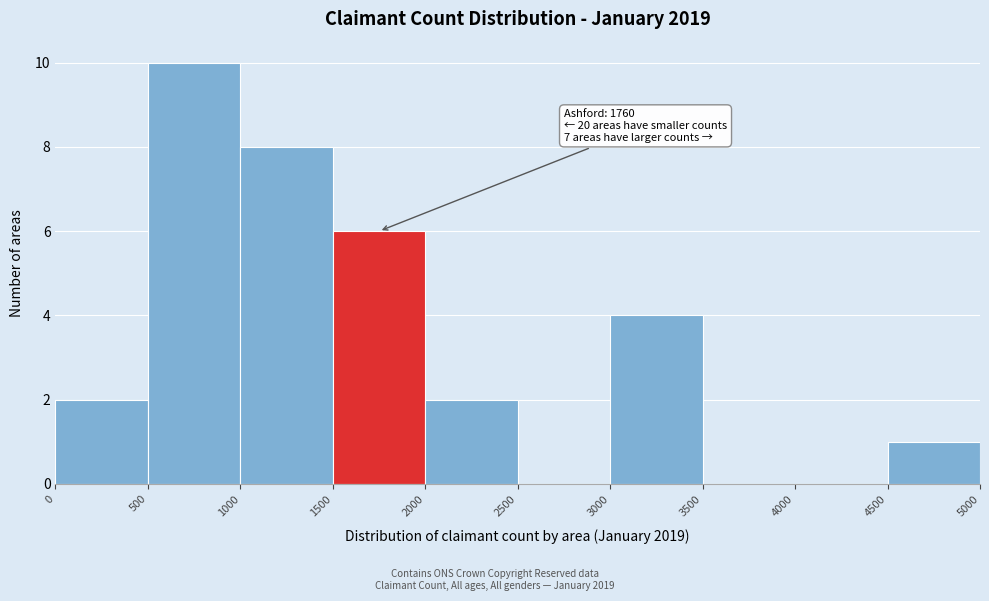

Which range on the x-axis has the tallest bar?

500 to 1000